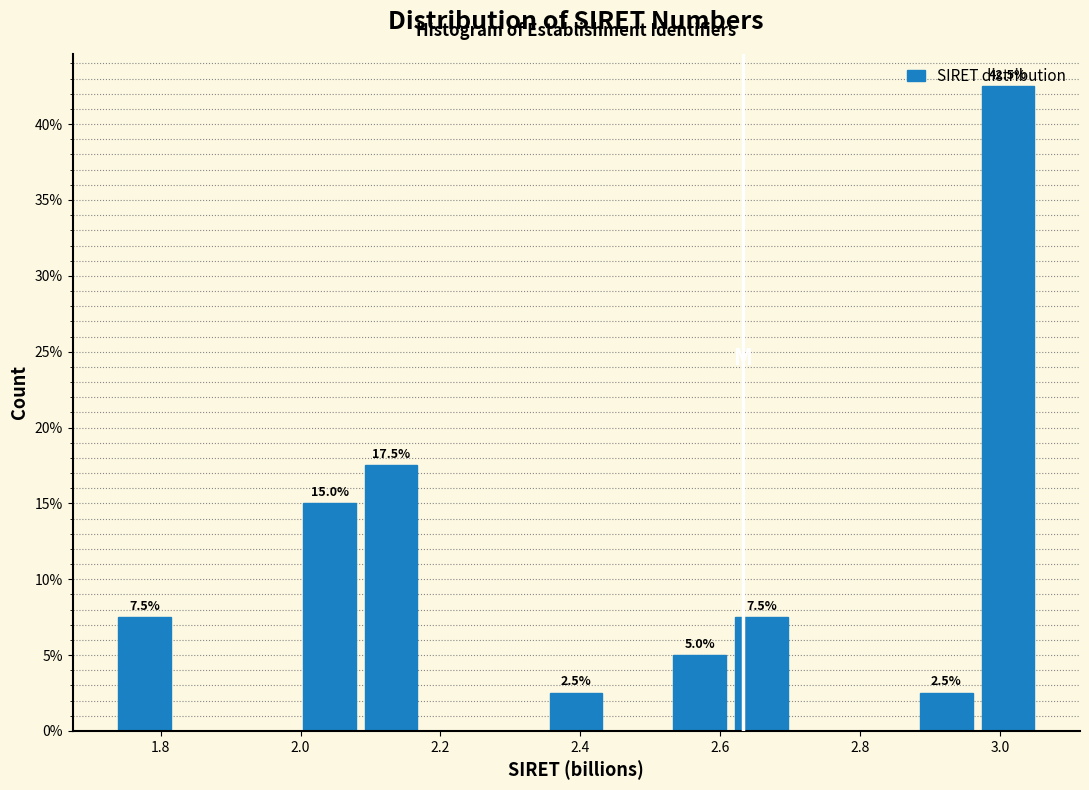

Which range on the x-axis has the tallest bar?

2.96 to 3.06